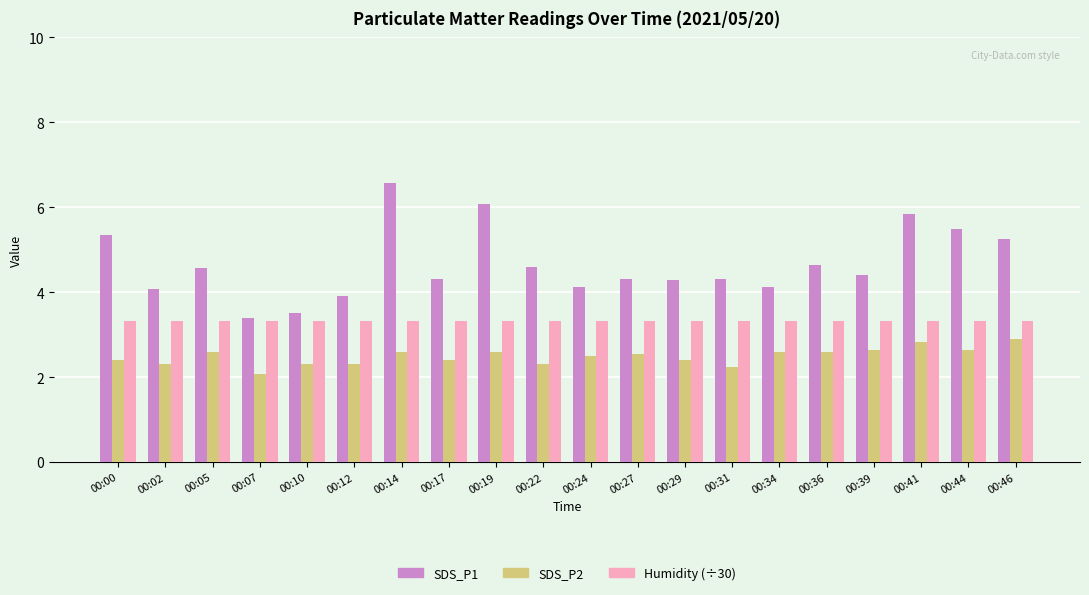

Is it true that SDS_P1 equals 4.7 at 00:36?

True